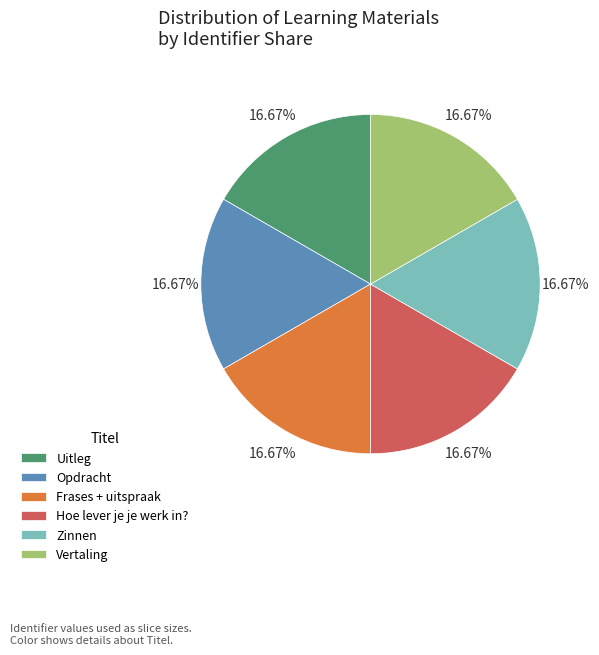

What is the total percentage of Vertaling and Zinnen?

33.3%